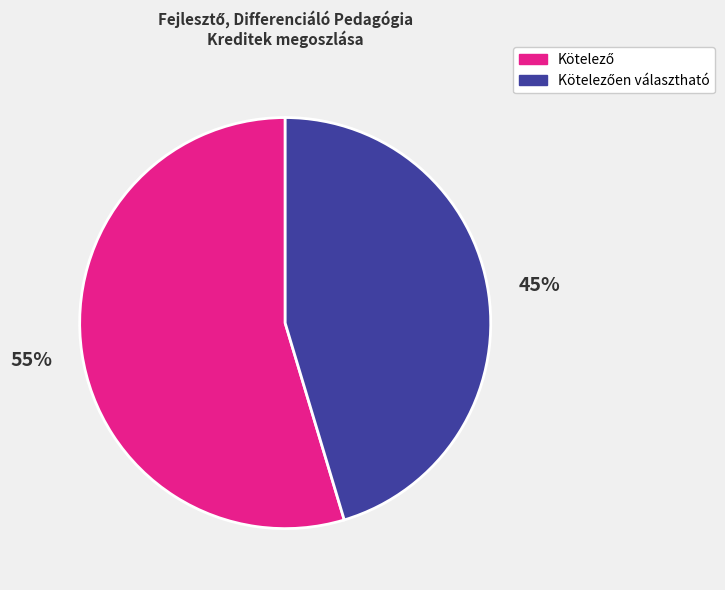

To the nearest percent, what is the average slice percentage?

50%